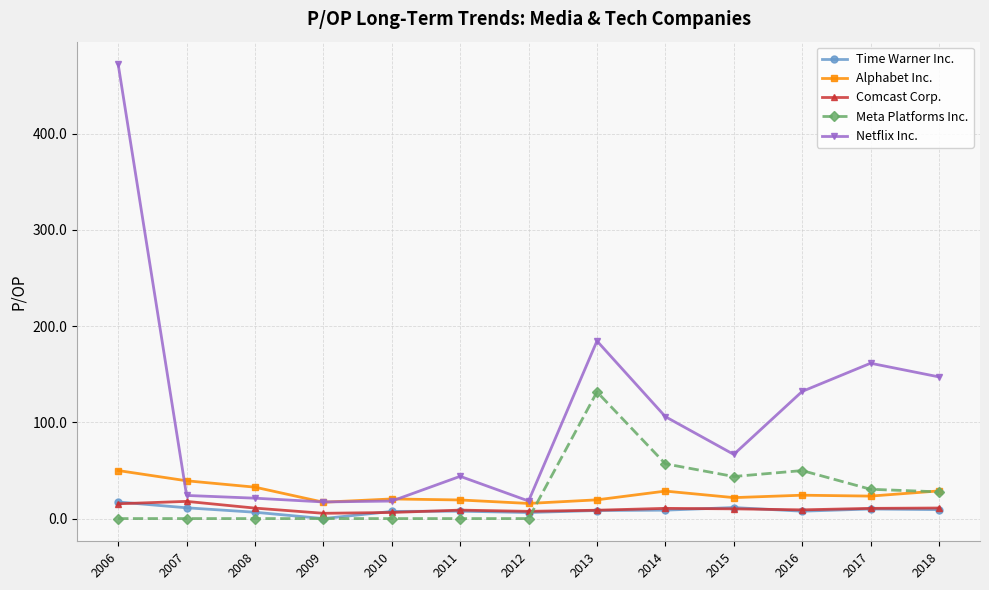

What is the spread (max minus min) of values at 2016?

124.5